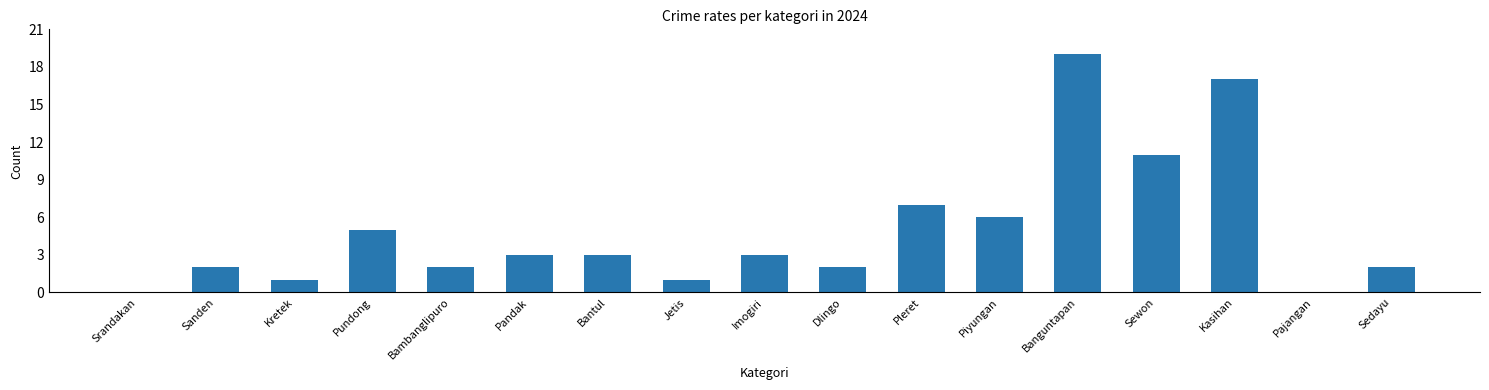

What value does the data have at Piyungan, to the nearest 5?

5